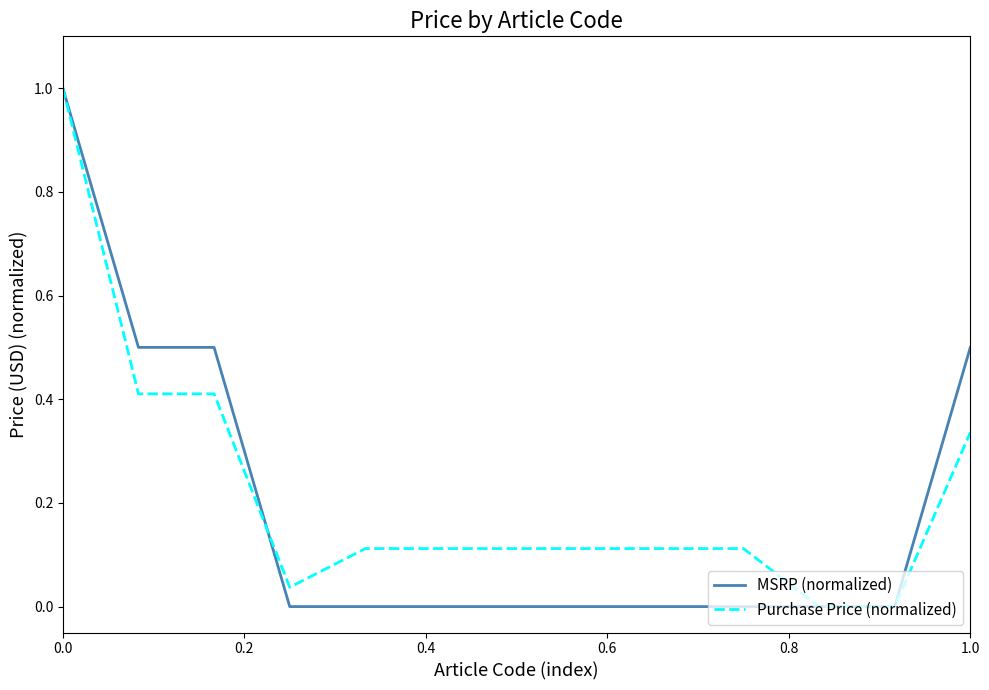

What is the greatest value displayed?

1.0